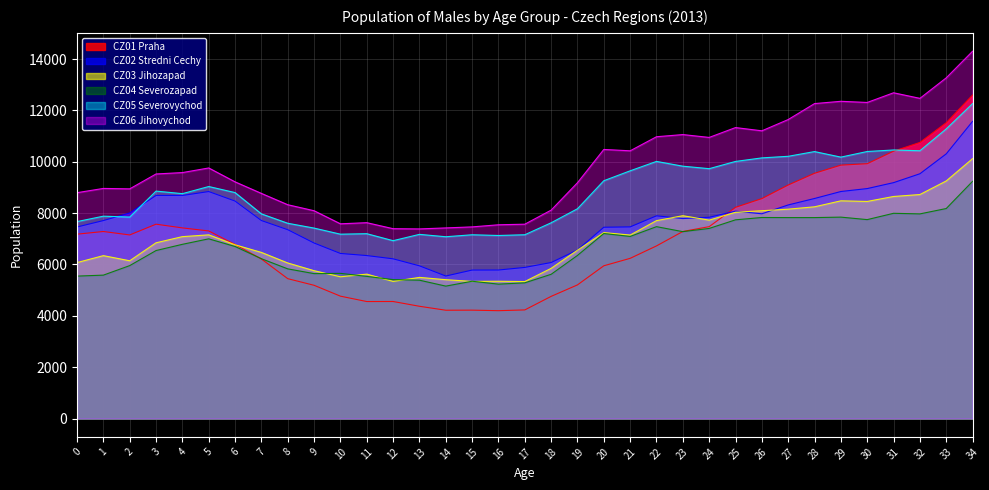

At which label does CZ01 Praha reach its peak?

34